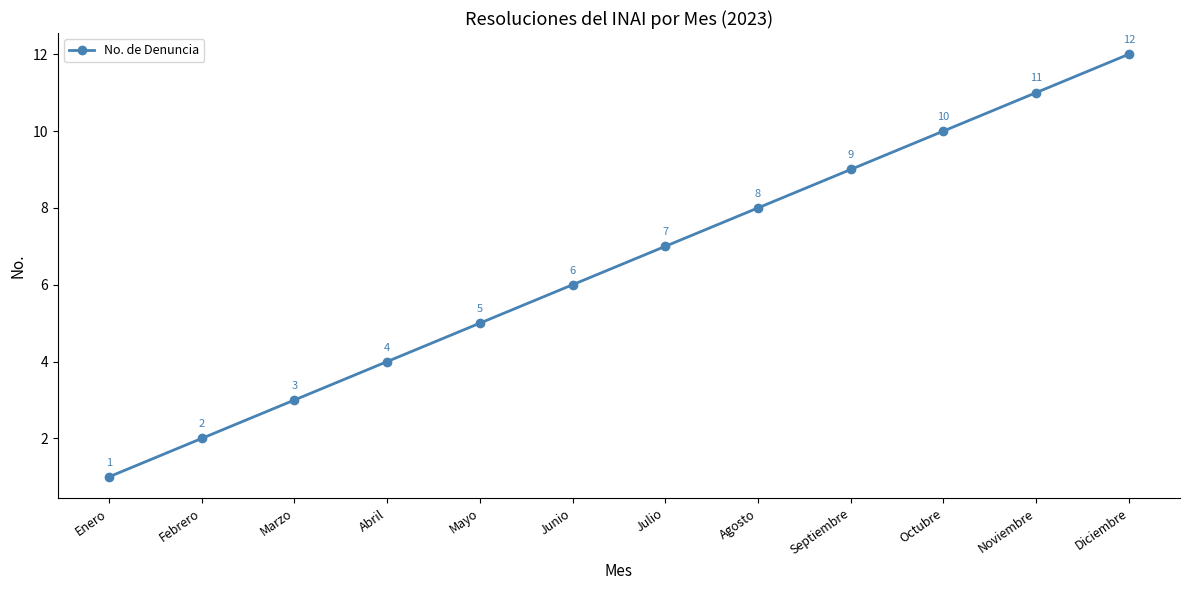

What is the maximum value shown in the chart?

12